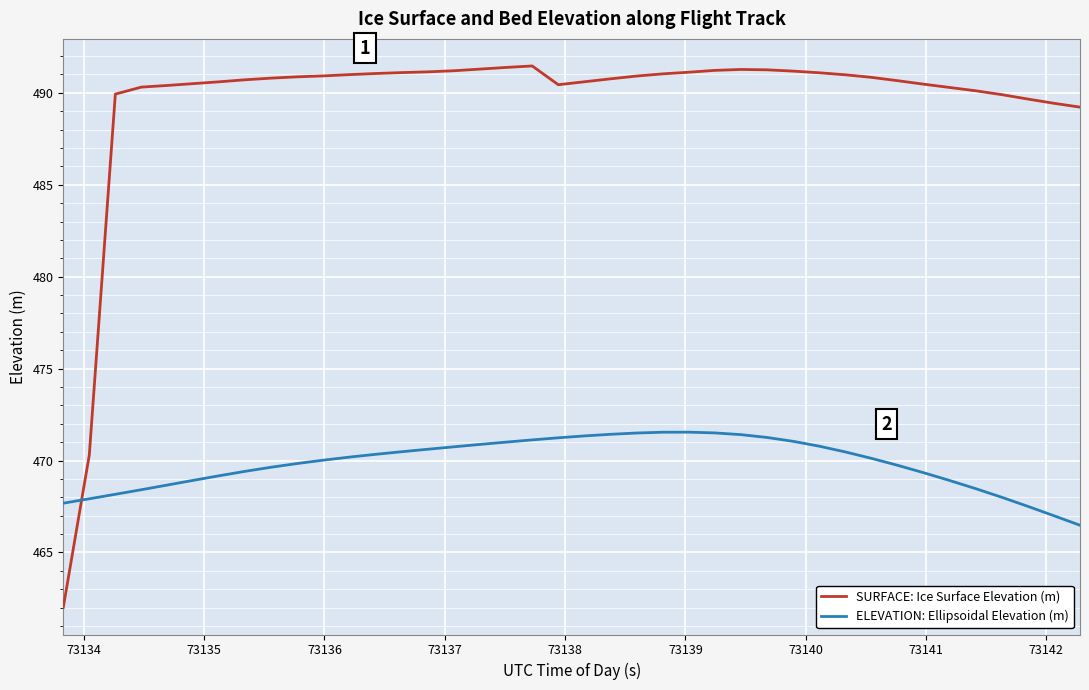

How many times do SURFACE: Ice Surface Elevation (m) and ELEVATION: Ellipsoidal Elevation (m) cross each other?

1